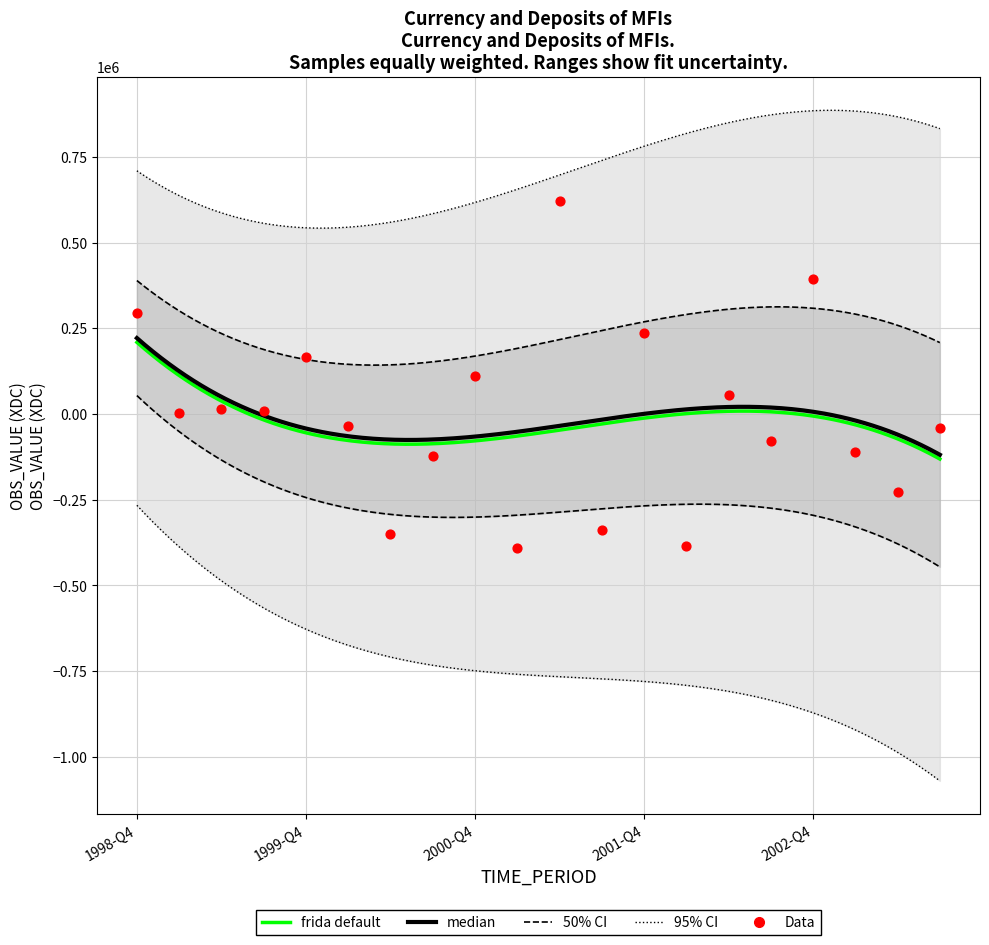

Which has a higher value, 1998-Q4 or 1999-Q2?

1998-Q4